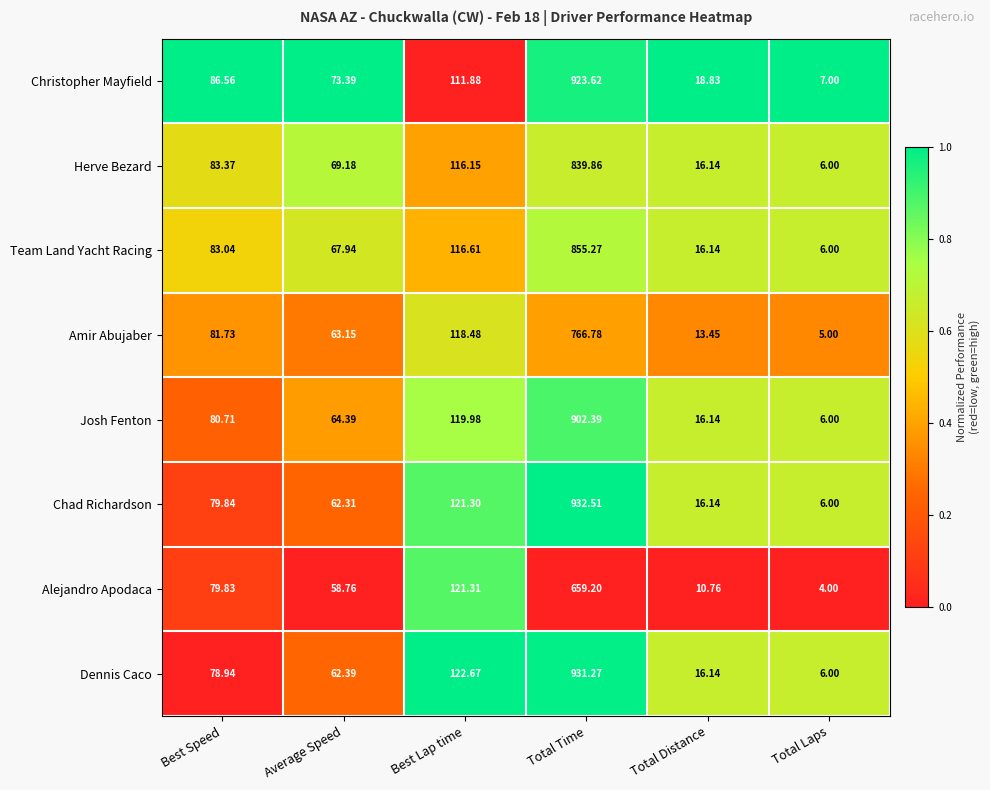

What is the maximum value shown in the chart?

932.5